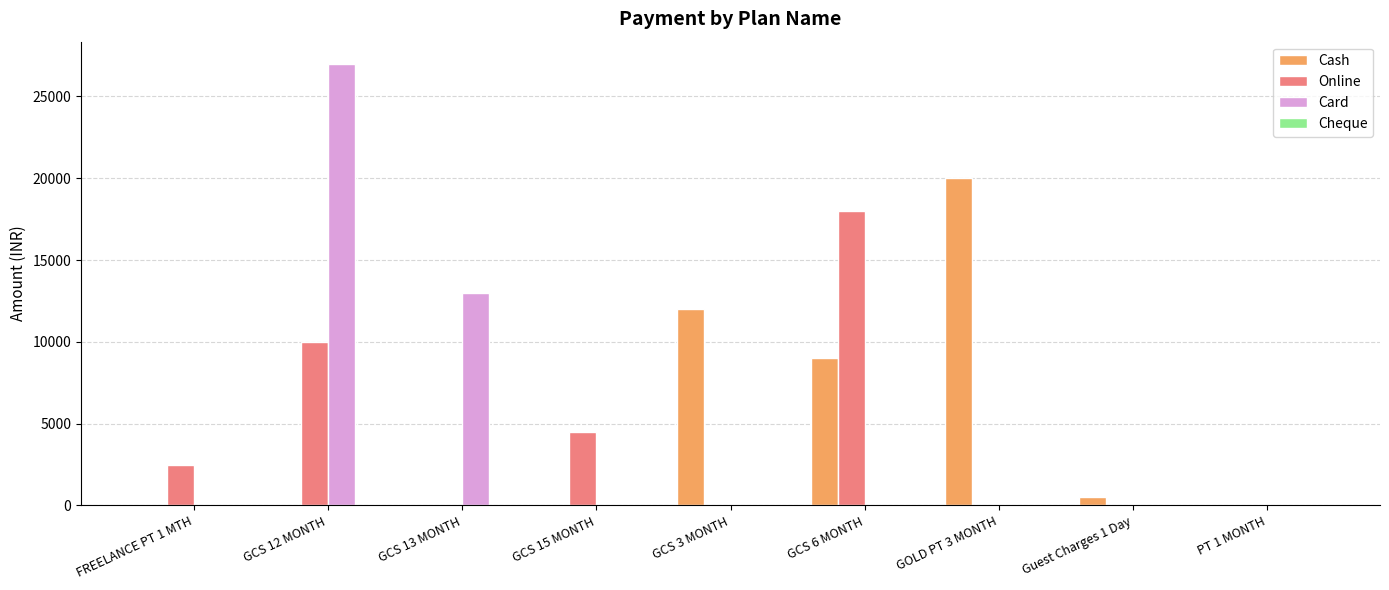

Are the bars horizontal?

No